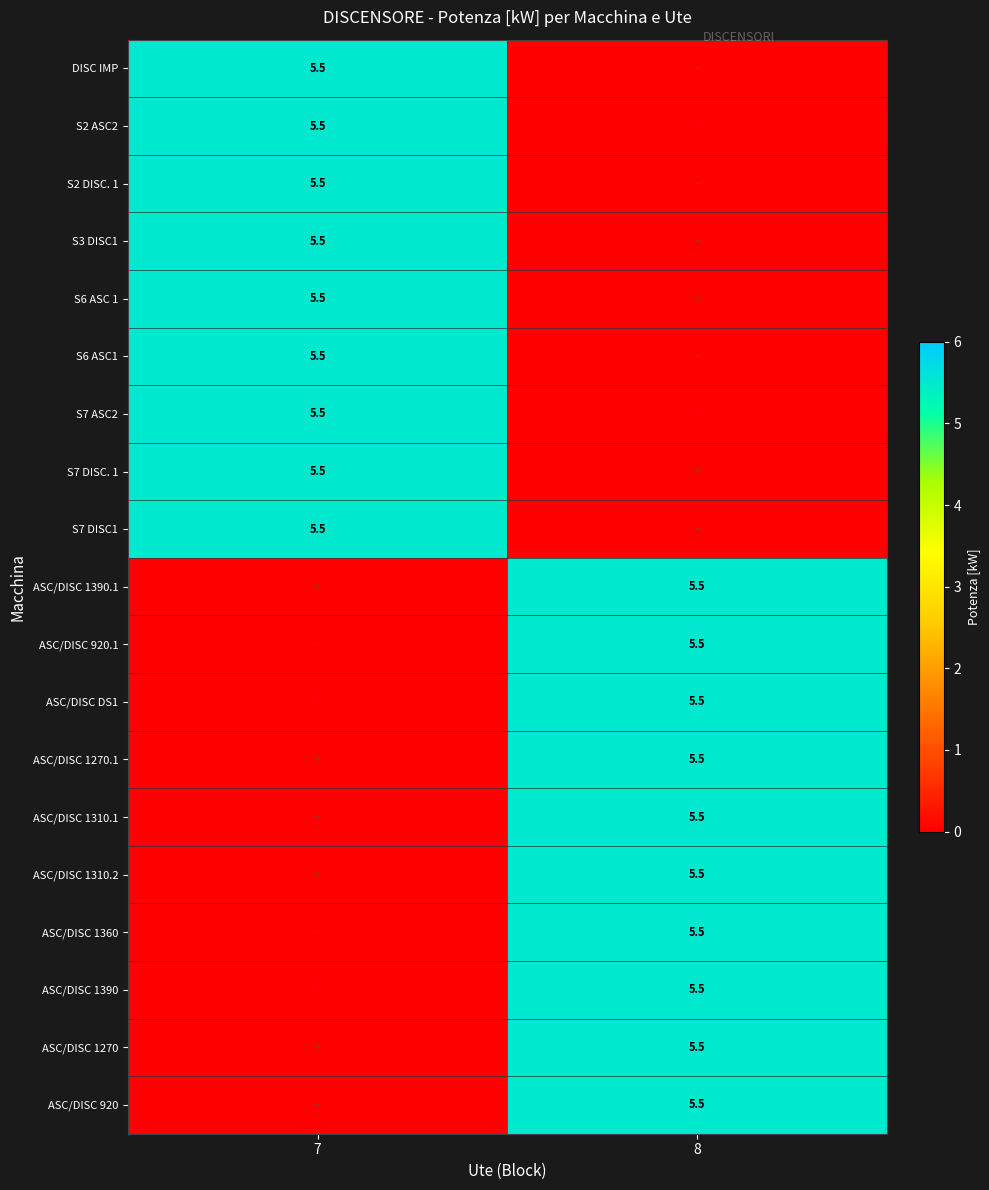

True or false: S7 DISC1 has a value of 5.5 at 7.

True